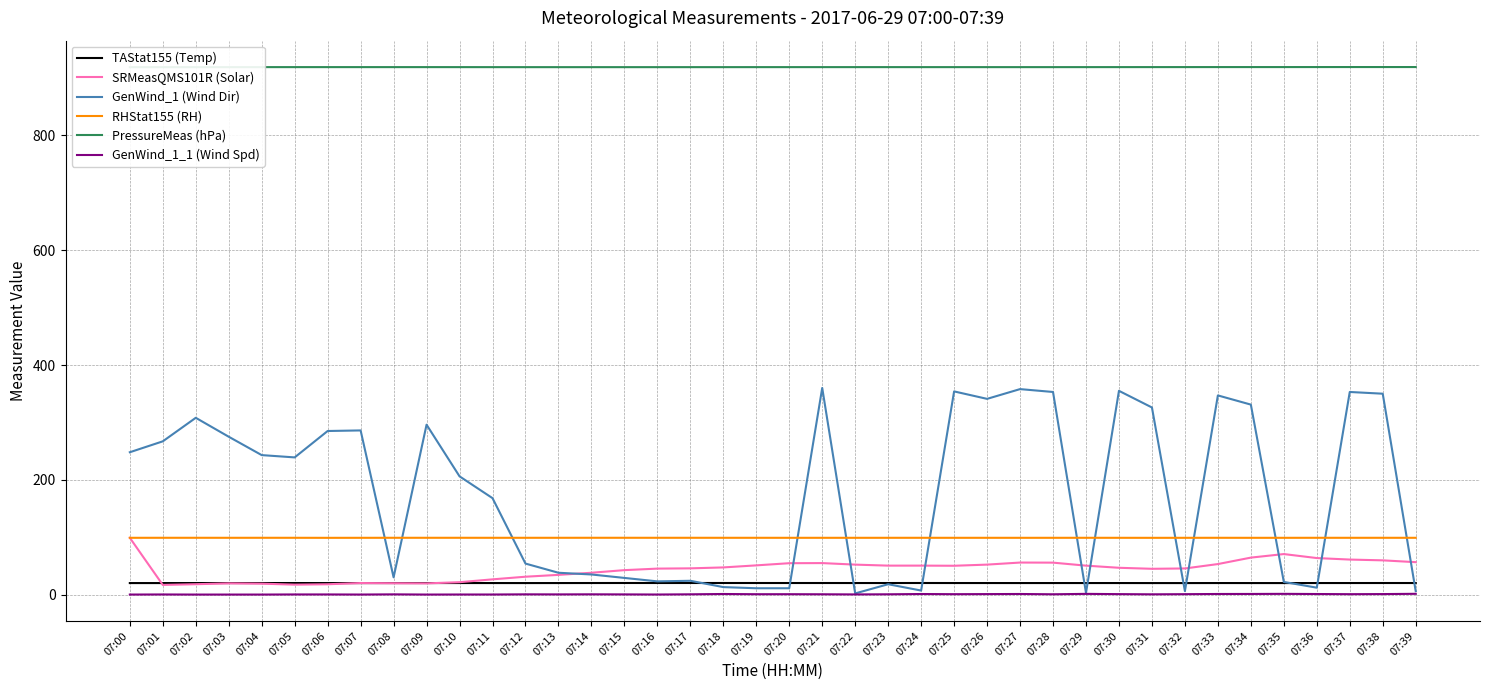

Does the chart have visible grid lines?

Yes